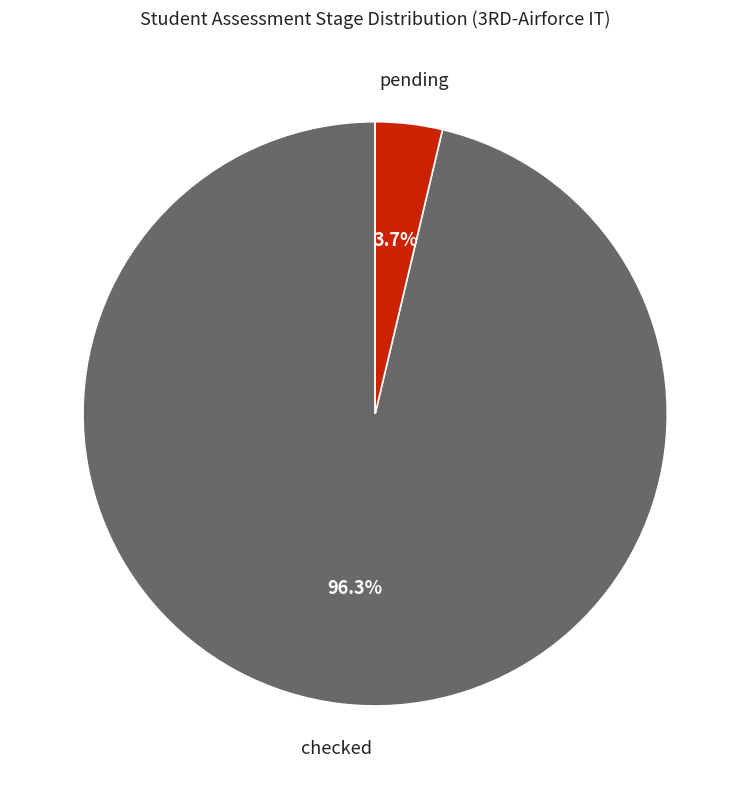

Count the number of slices in the pie.

2